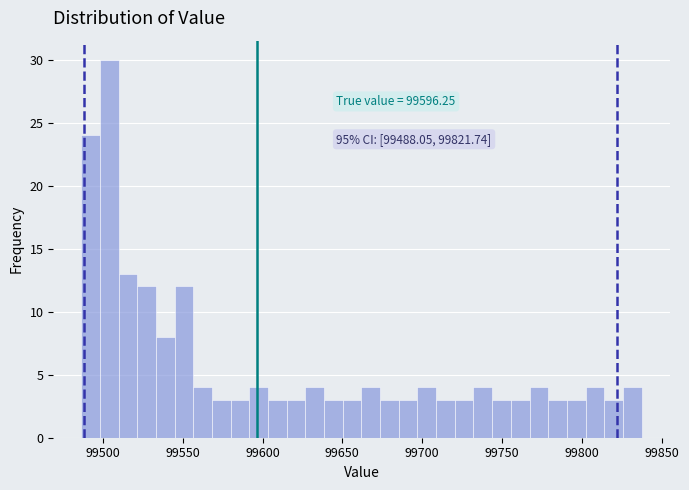

Read against the x-axis, roughly where is the centre of the tallest bar?

99505